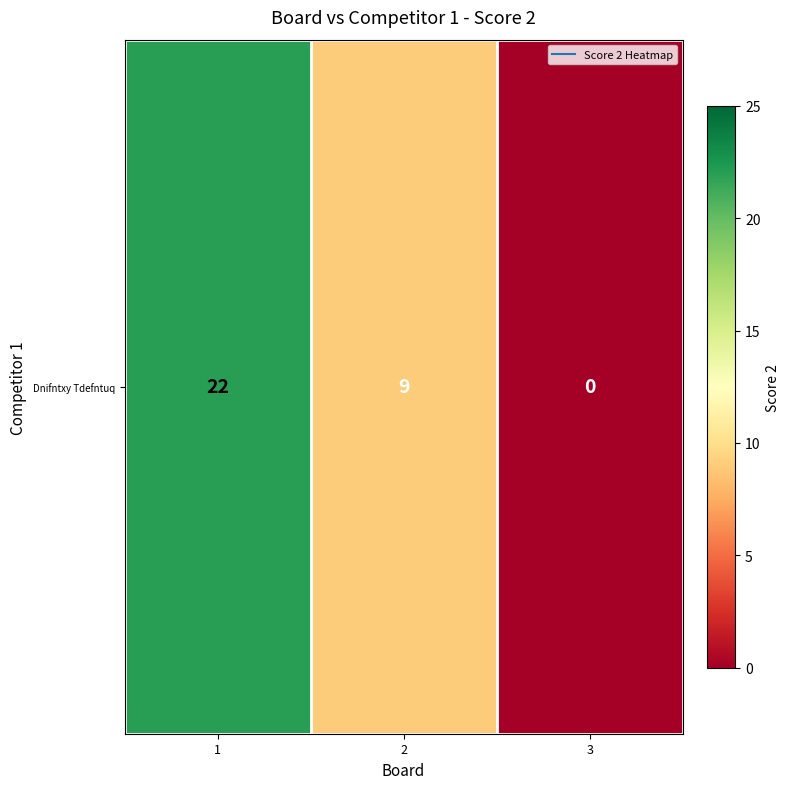

Read the value at 2, to the nearest 10.

10